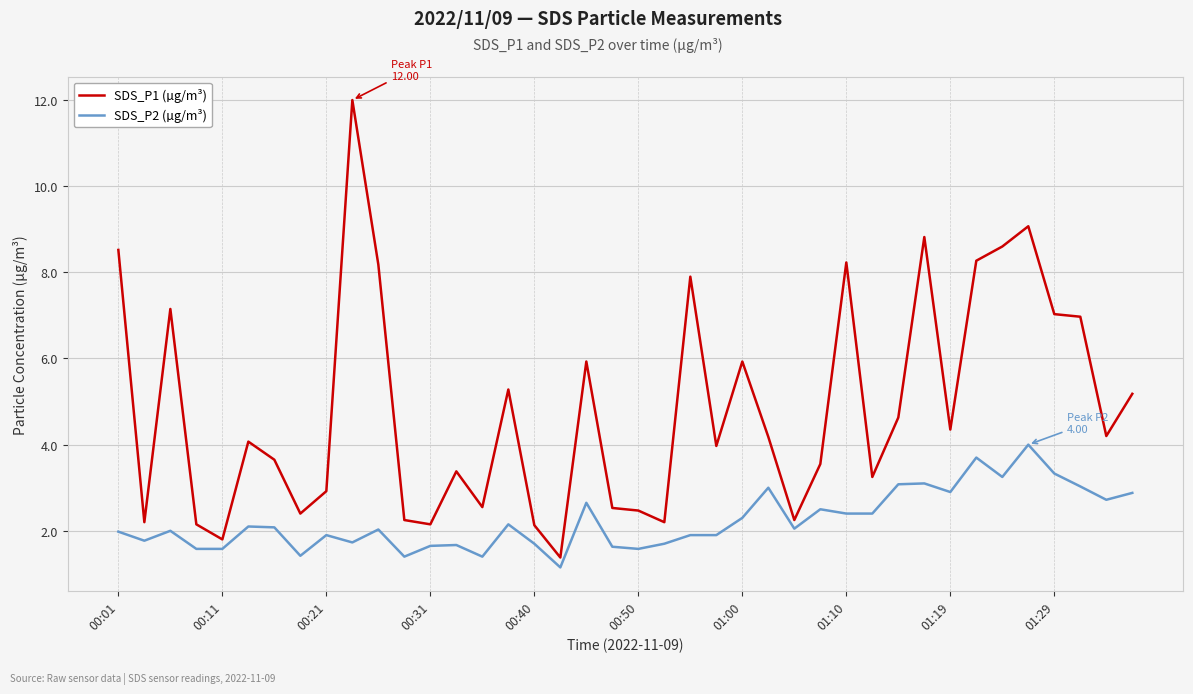

Which series has the largest range (max minus min)?

SDS_P1 (µg/m³)